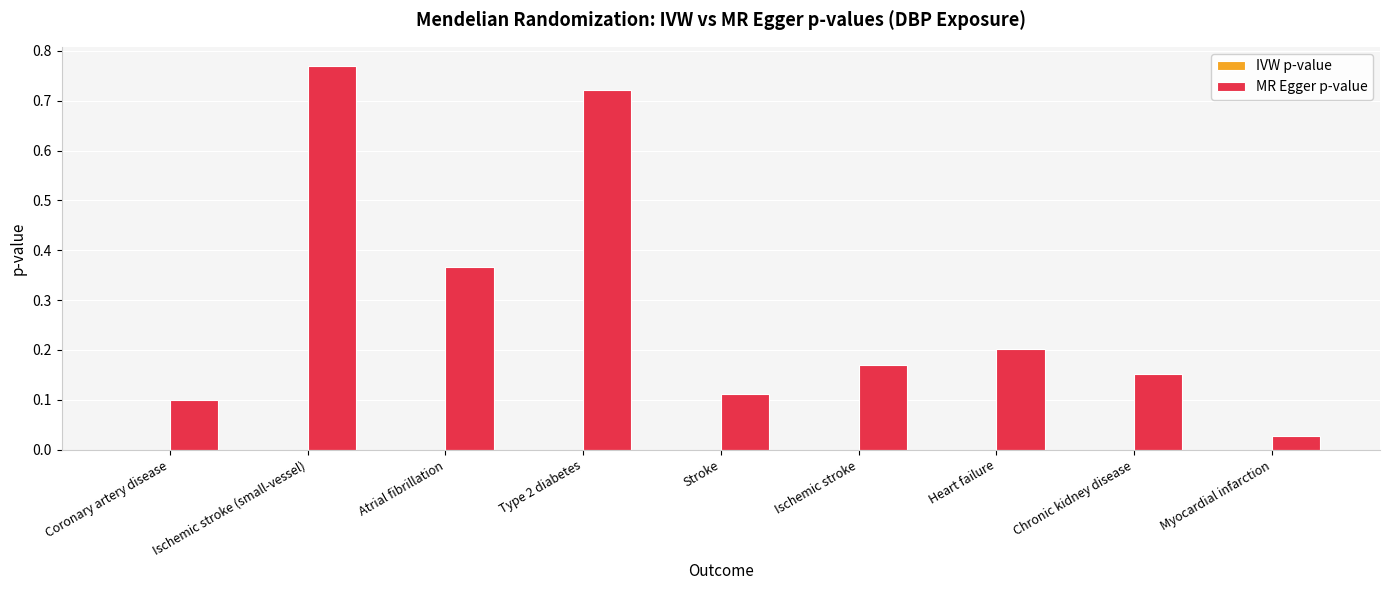

Which series has the largest total across all categories?

MR Egger p-value